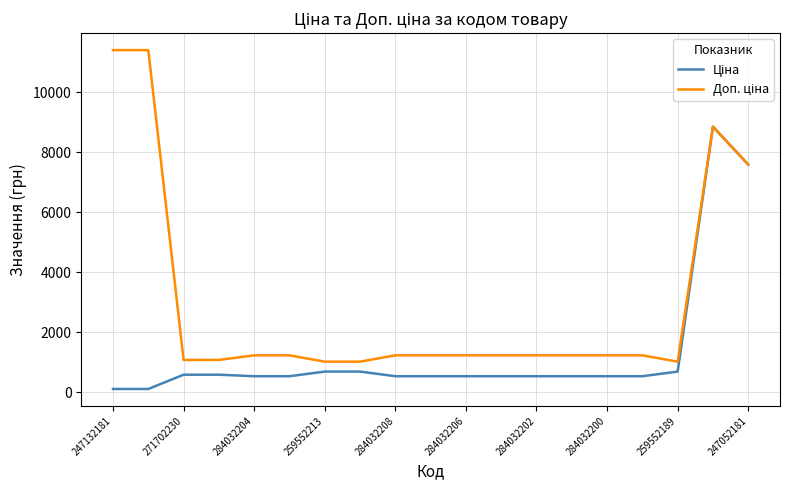

What is the maximum value shown in the chart?

11410.0